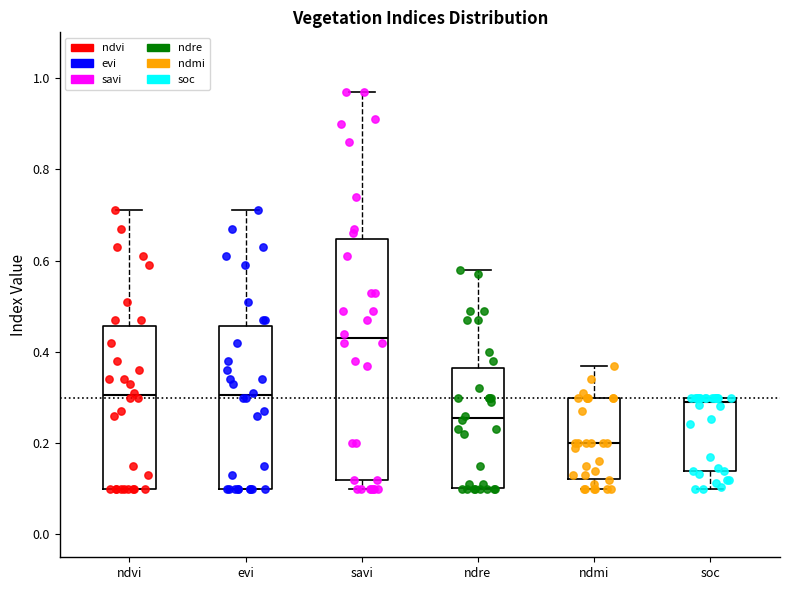

Reading left to right, read every box against the y-axis: the position of its median line, the range the box covers, and the ends of its whiskers. The values are not printed on the chart, so give them approximately, as read against the axis.

ndvi: median 0.30, box 0.10 to 0.46, whiskers 0.10 to 0.72
evi: median 0.30, box 0.10 to 0.46, whiskers 0.10 to 0.72
savi: median 0.44, box 0.12 to 0.64, whiskers 0.10 to 0.98
ndre: median 0.26, box 0.10 to 0.36, whiskers 0.10 to 0.58
ndmi: median 0.20, box 0.12 to 0.30, whiskers 0.10 to 0.38
soc: median 0.30 (just below the box's upper edge), box 0.14 to 0.30, whiskers 0.10 to 0.30